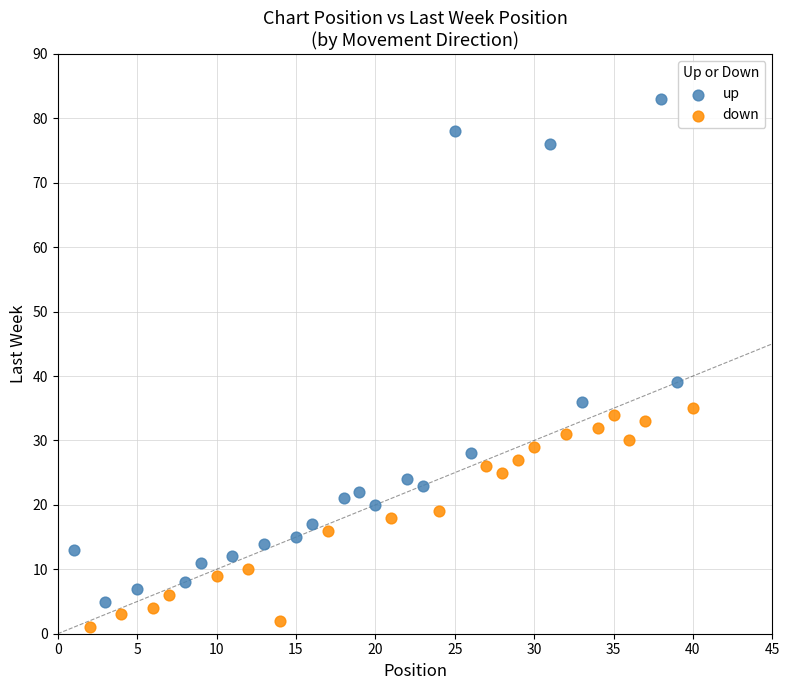

Which series has the largest Y range (max minus min)?

up